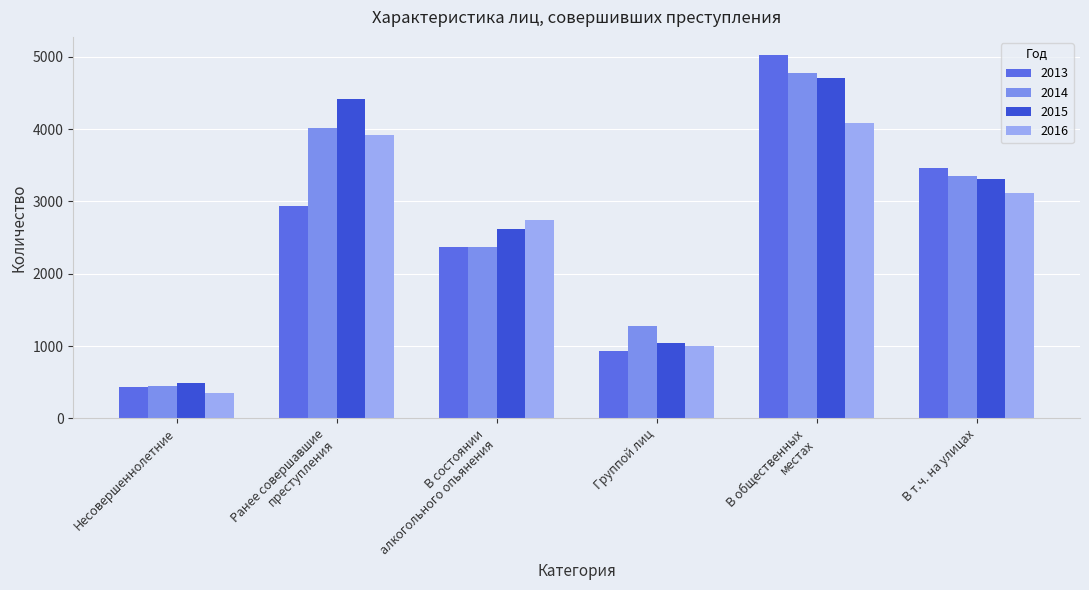

Which series has the largest total across all categories?

2015